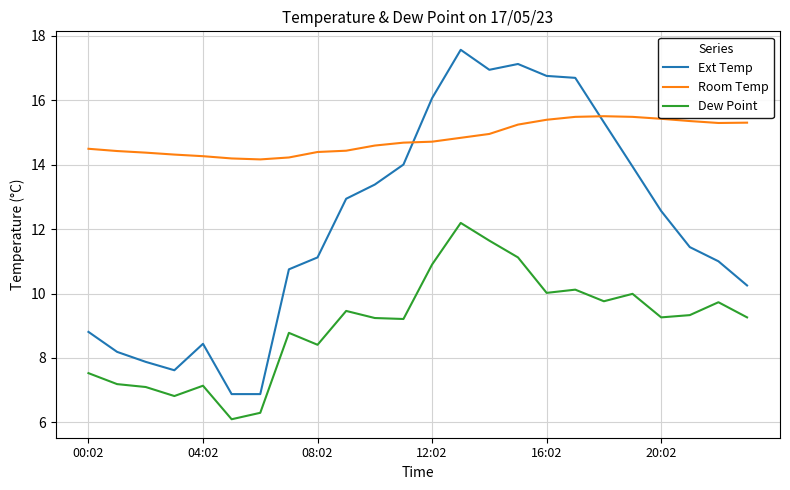

What is the smallest value displayed?

6.1